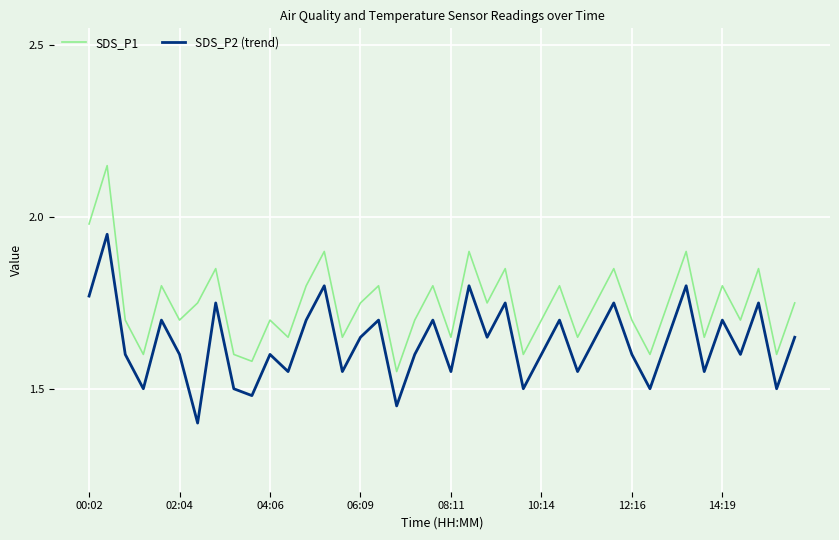

True or false: SDS_P2 (trend) and SDS_P1 cross at least once.

False